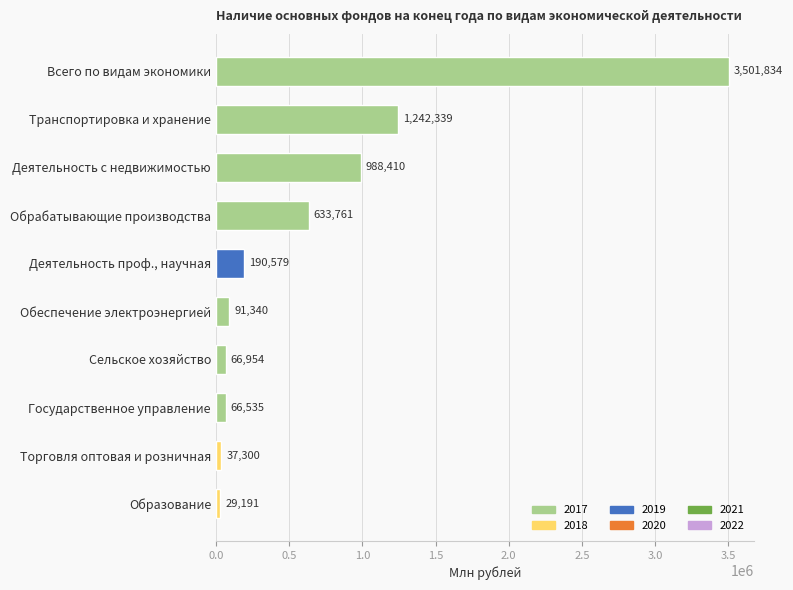

What is the difference between the second highest and minimum values?

1213148